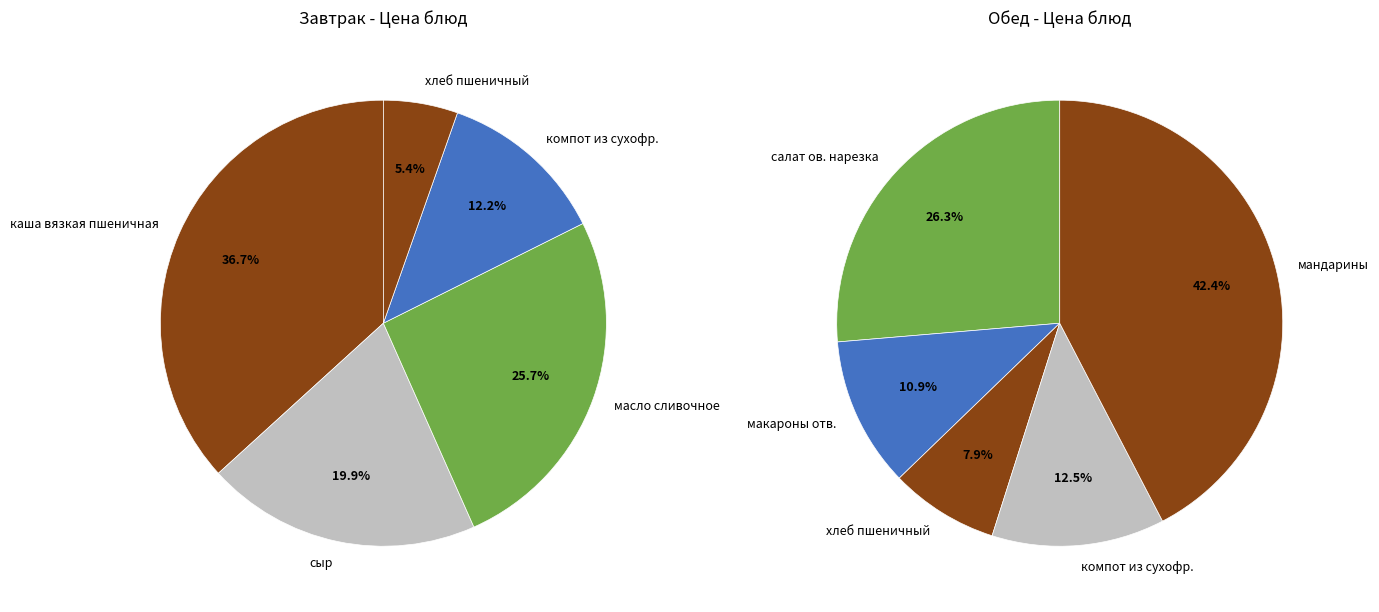

To the nearest percent, what is the difference between the largest and smallest slice percentages?

34%